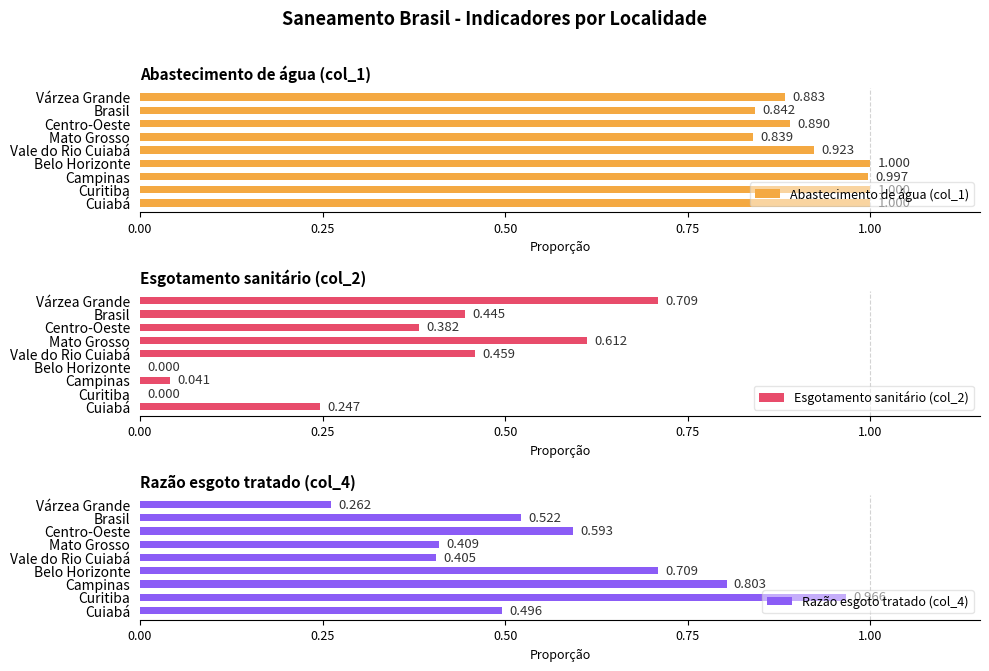

What is the approximate value of Razão esgoto tratado (col_4) at Campinas?

0.8